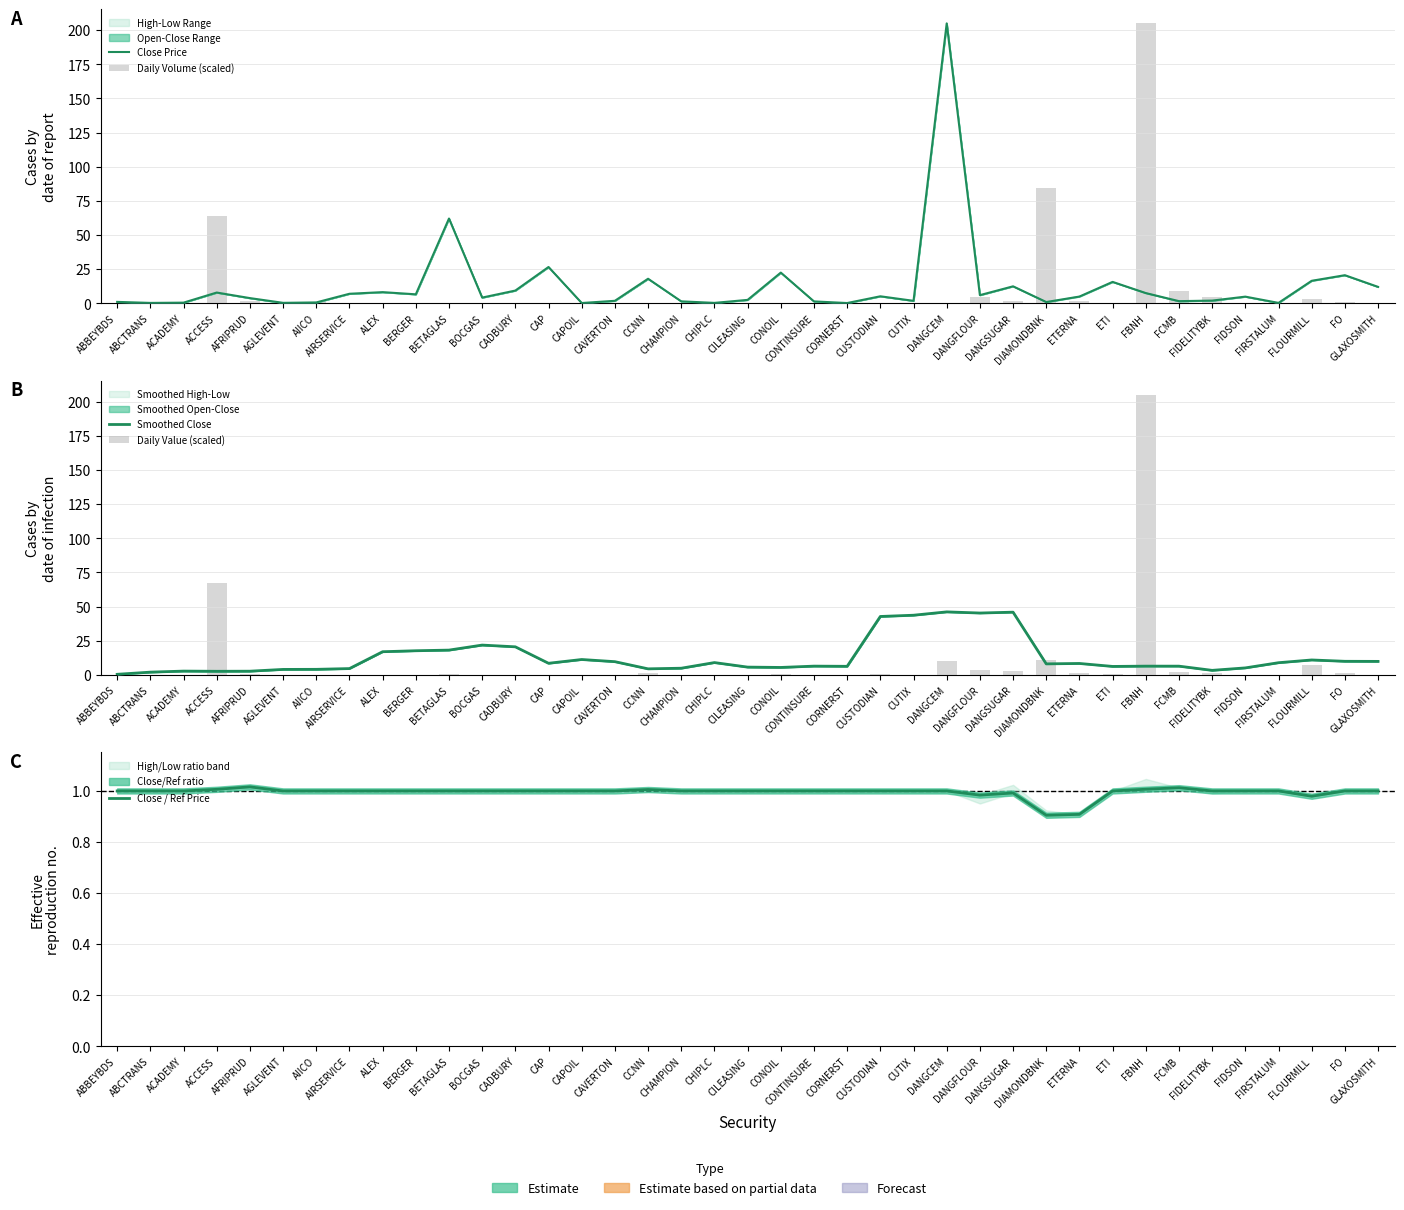

Which series has the largest total across all categories?

Close Price